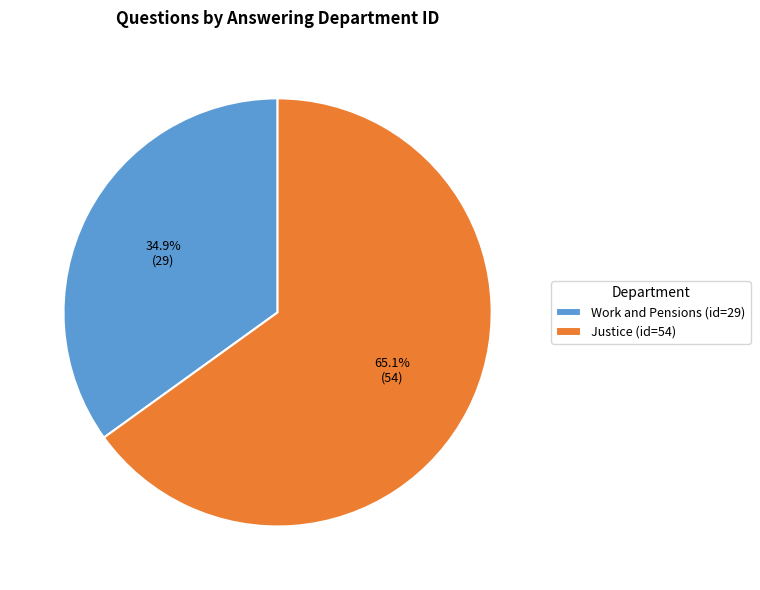

Which category has the smallest portion of the pie?

Work and Pensions